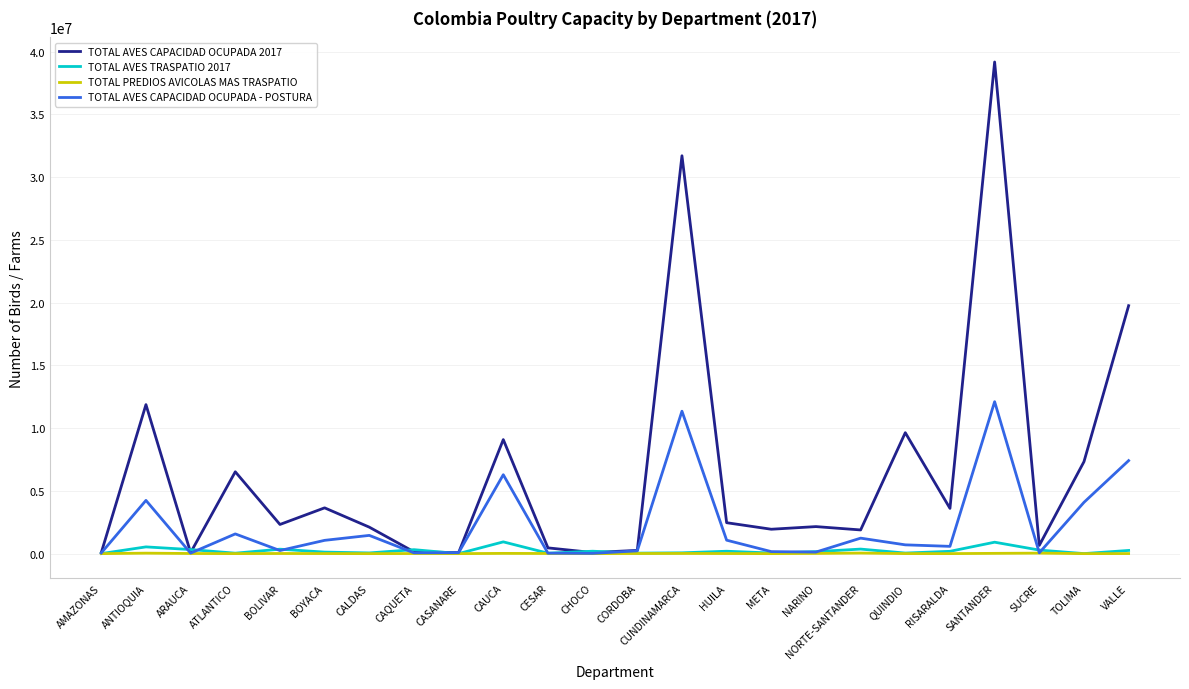

What is the difference between the TOTAL AVES CAPACIDAD OCUPADA - POSTURA values at CAQUETA and NARINO?

62640